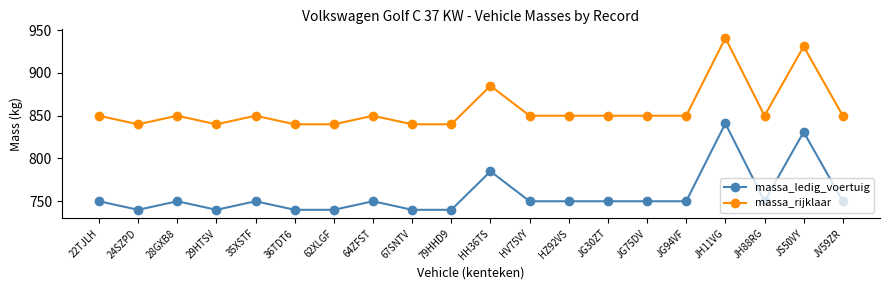

What is the minimum value for massa_rijklaar?

840